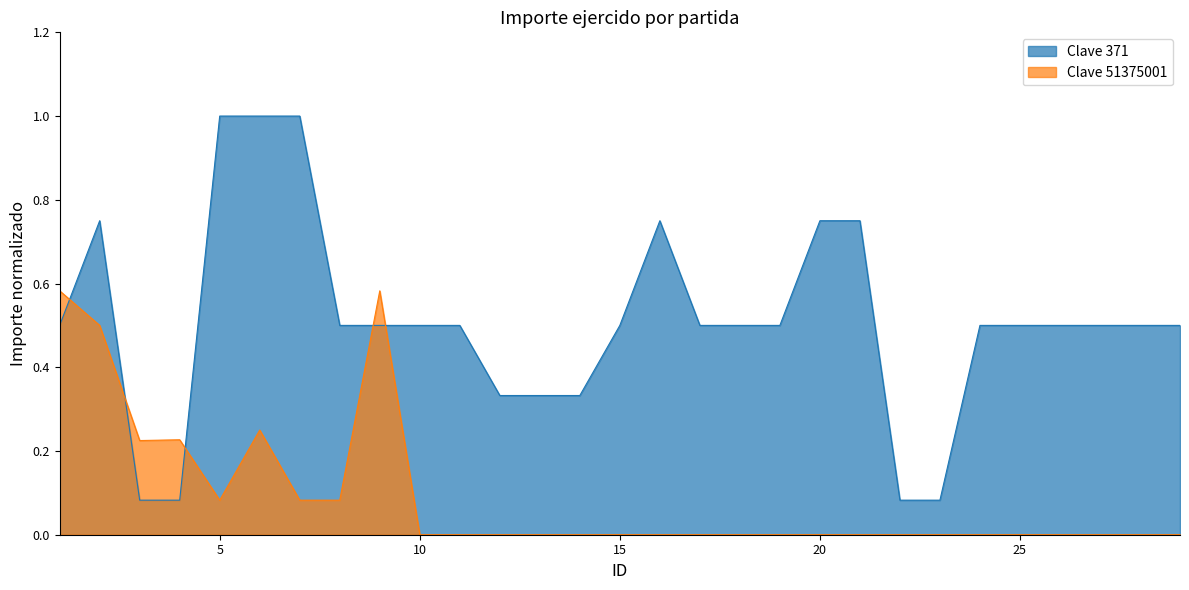

What is the sum of all Clave 371 values?

14.8